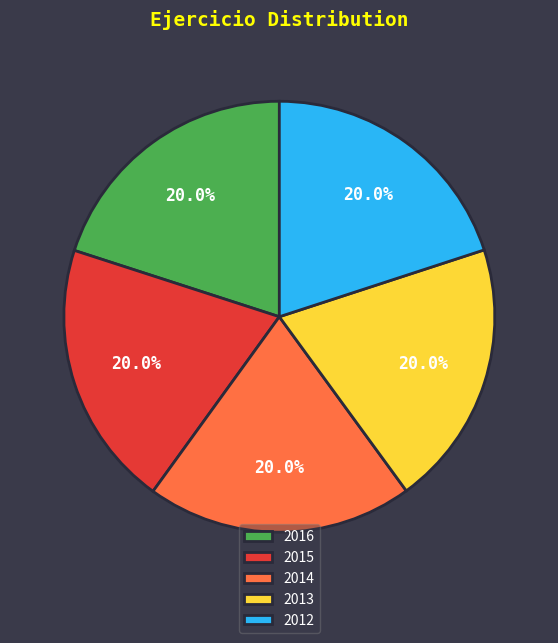

Is the sum of 2012 and 2014 greater than half?

No